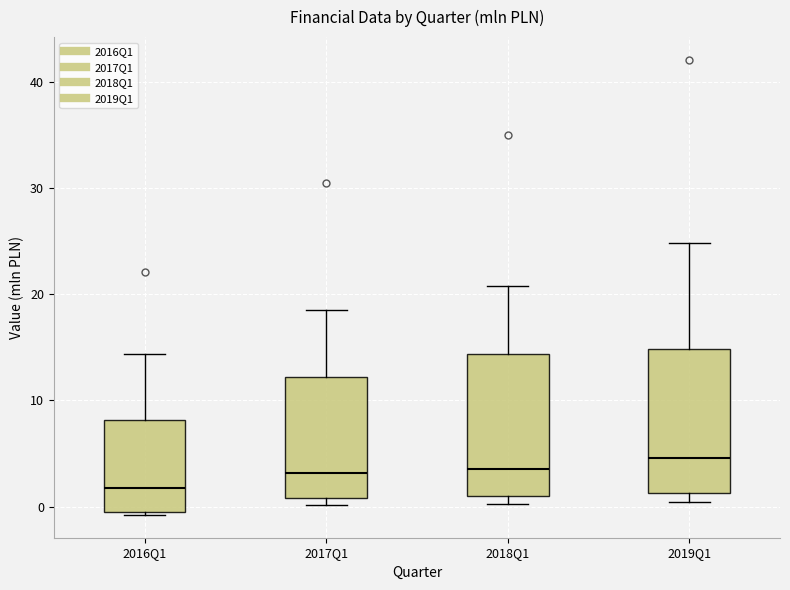

Reading left to right, transcribe this box plot: for each box, give where its median line is, the range the box spans, and where its two whiskers end, as read against the y-axis. The values are not printed on the chart, so give them approximately, as read against the axis.

2016Q1: median 2, box -1 to 8, whiskers -1 to 14
2017Q1: median 3, box 1 to 12, whiskers 0 to 19
2018Q1: median 4, box 1 to 14, whiskers 0 to 21
2019Q1: median 5, box 1 to 15, whiskers 0 to 25